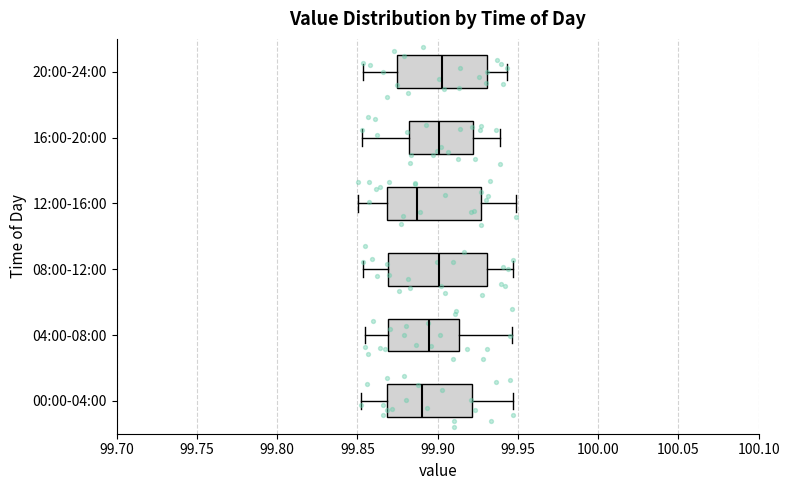

Reading bottom to top, read every box against the x-axis: the position of its median line, the range the box covers, and the ends of its whiskers. The values are not printed on the chart, so give them approximately, as read against the axis.

00:00-04:00: median 99.890, box 99.870 to 99.920, whiskers 99.850 to 99.945
04:00-08:00: median 99.895, box 99.870 to 99.915, whiskers 99.855 to 99.945
08:00-12:00: median 99.900, box 99.870 to 99.930, whiskers 99.855 to 99.945
12:00-16:00: median 99.885, box 99.870 to 99.925, whiskers 99.850 to 99.950
16:00-20:00: median 99.900, box 99.880 to 99.920, whiskers 99.855 to 99.940
20:00-24:00: median 99.900, box 99.875 to 99.930, whiskers 99.855 to 99.945